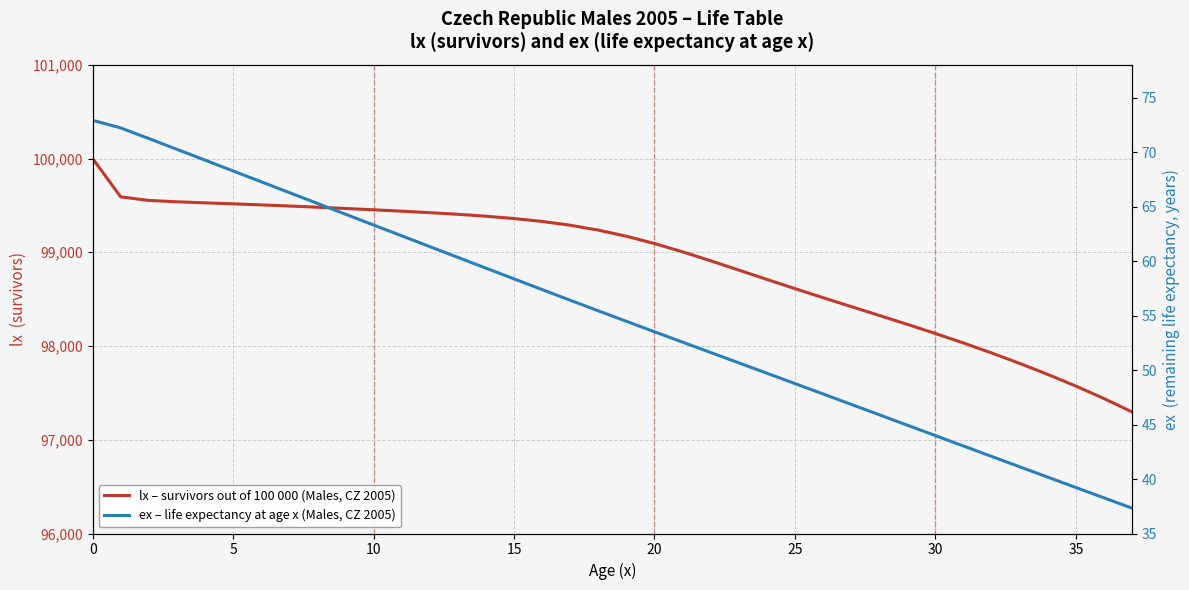

Rank the series by their average value, from highest to lowest.

lx – survivors out of 100 000 (Males, CZ 2005), ex – life expectancy at age x (Males, CZ 2005)